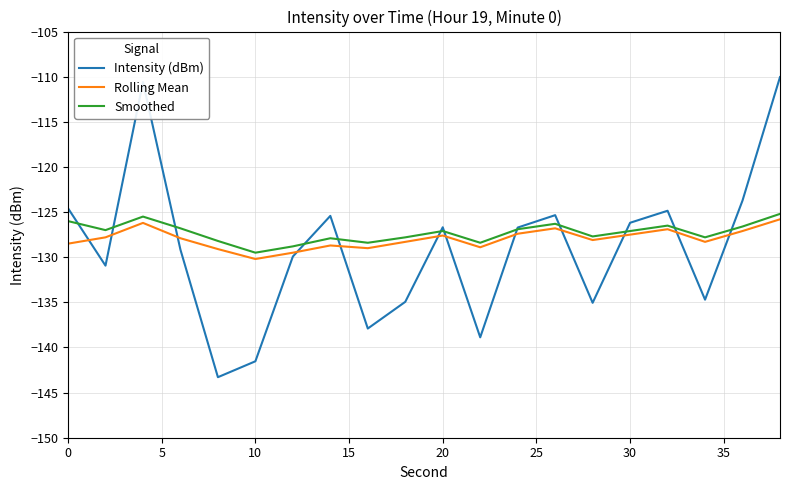

What is the smallest value displayed?

-143.3